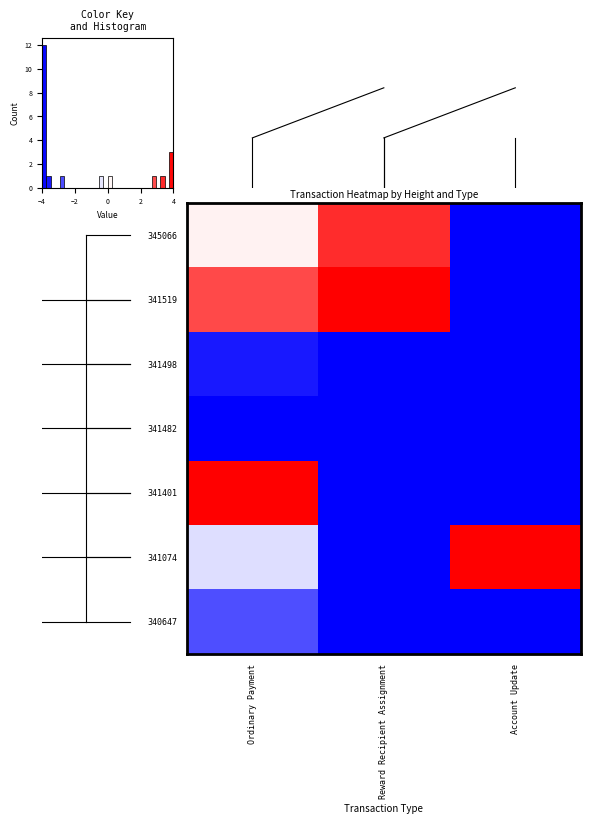

Reading right to left, extract all data points from this chart.

345066: Account Update=-4.0	Reward Recipient Assignment=3.3	Ordinary Payment=0.2
341519: Account Update=-4.0	Reward Recipient Assignment=4.0	Ordinary Payment=2.8
341498: Account Update=-4.0	Reward Recipient Assignment=-4.0	Ordinary Payment=-3.6
341482: Account Update=-4.0	Reward Recipient Assignment=-4.0	Ordinary Payment=-4.0
341401: Account Update=-4.0	Reward Recipient Assignment=-4.0	Ordinary Payment=4.0
341074: Account Update=4.0	Reward Recipient Assignment=-4.0	Ordinary Payment=-0.5
340647: Account Update=-4.0	Reward Recipient Assignment=-4.0	Ordinary Payment=-2.8